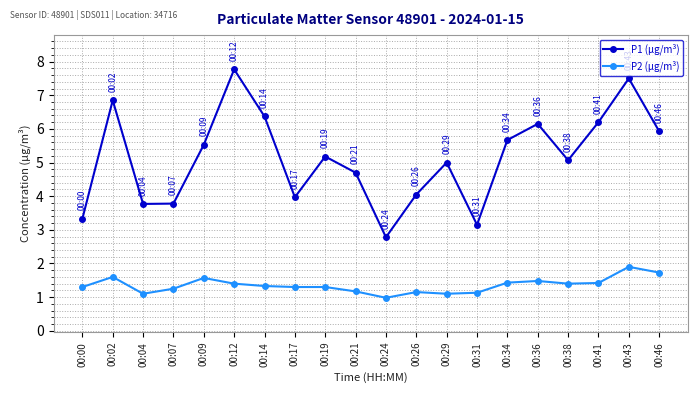

What is the difference between the highest and lowest values at 00:26?

2.9